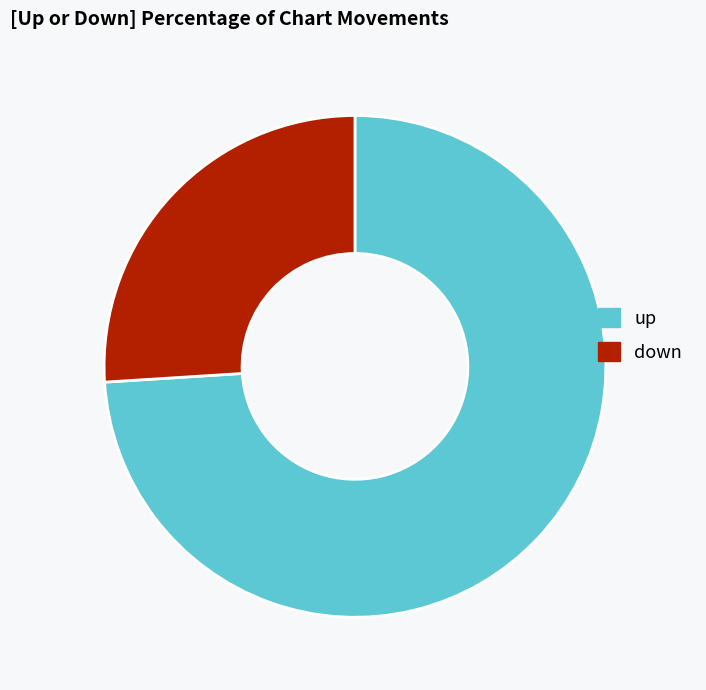

True or false: up accounts for 74% of the total.

True